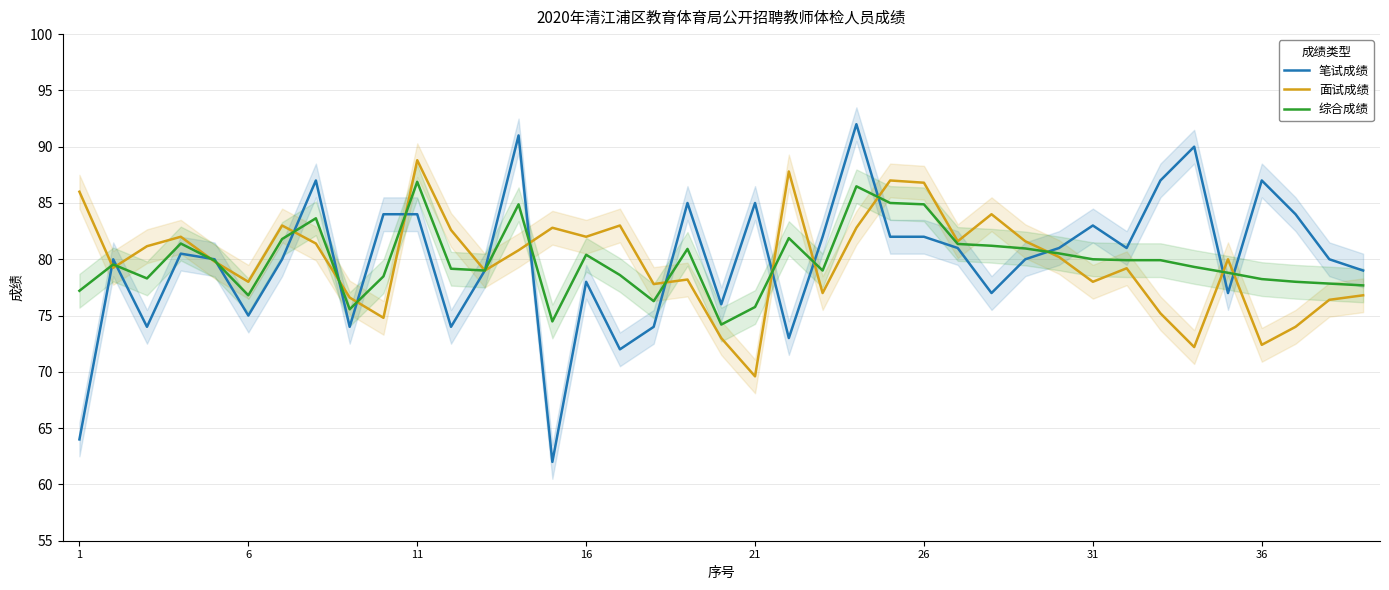

Which series has the largest total across all categories?

笔试成绩